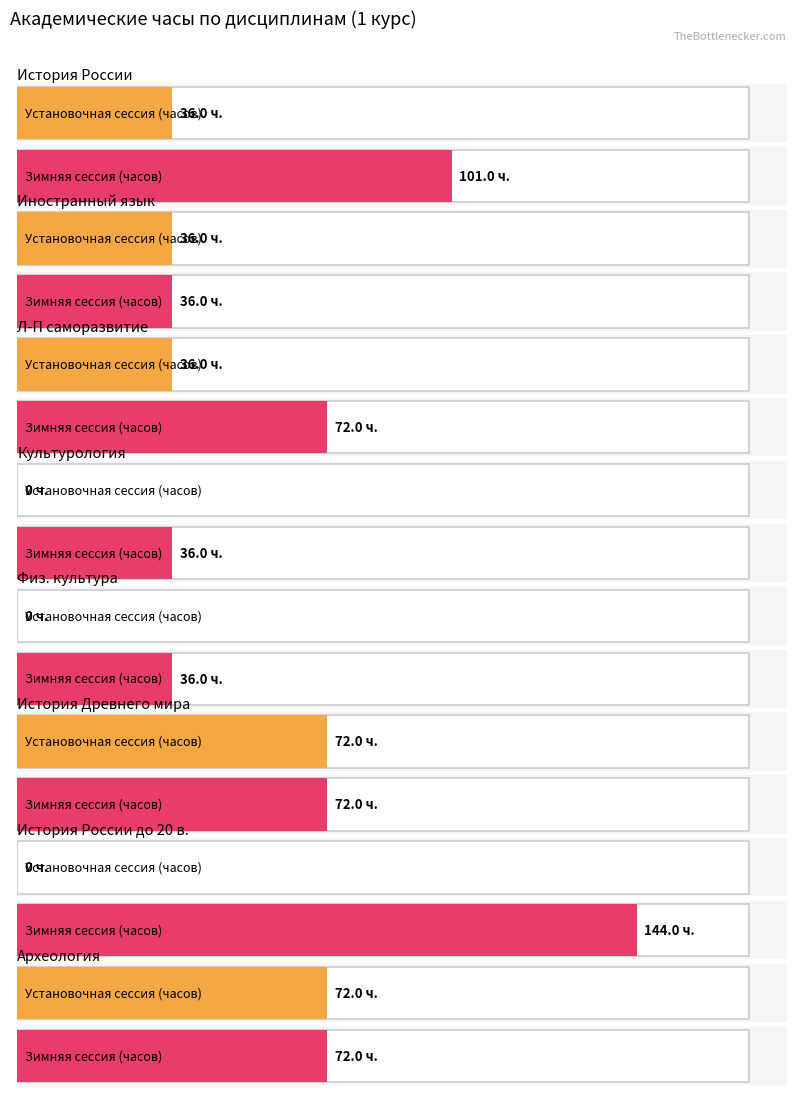

What position from the left is 5?

6